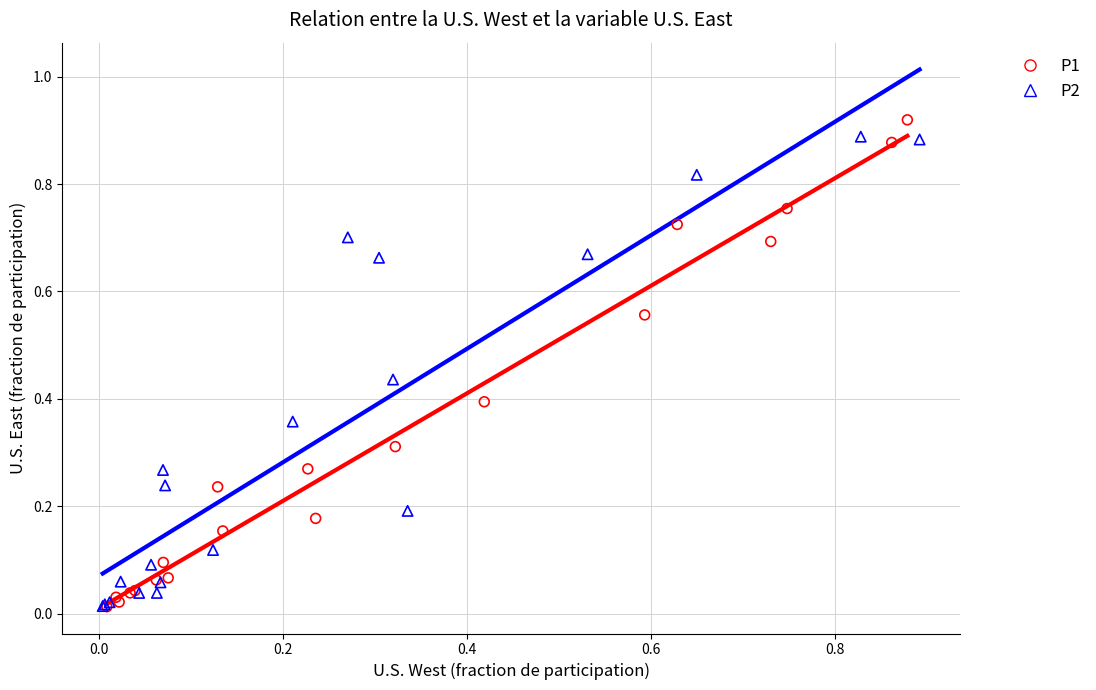

What are all the series names shown in the legend?

P1, P2